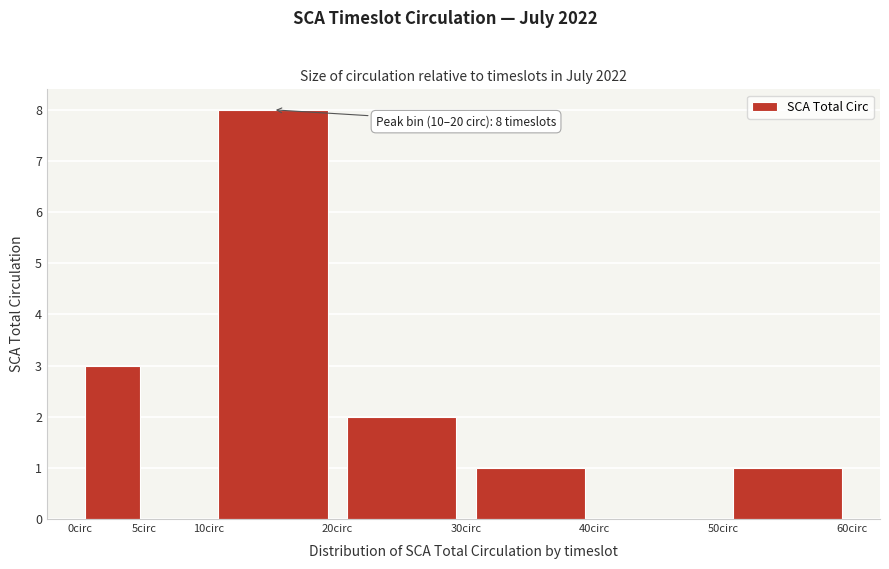

Which range on the x-axis has the tallest bar?

10 to 20